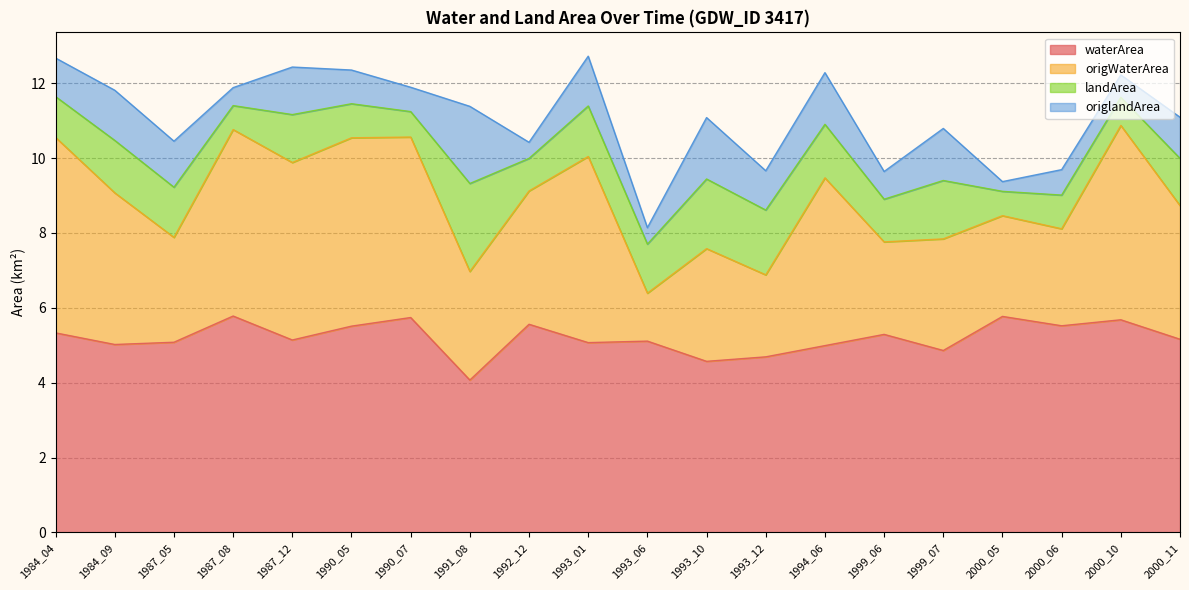

What is the total value across all series at 1994_06?

12.3